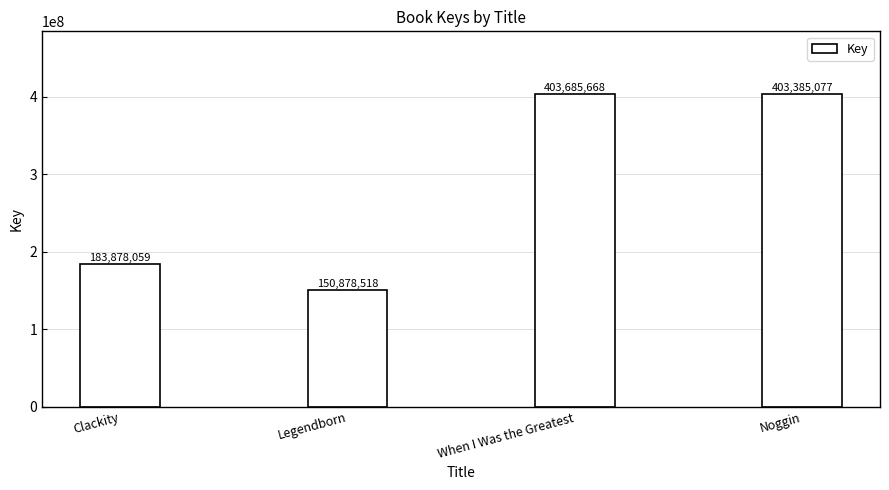

Which has a higher value, Legendborn or Clackity?

Clackity